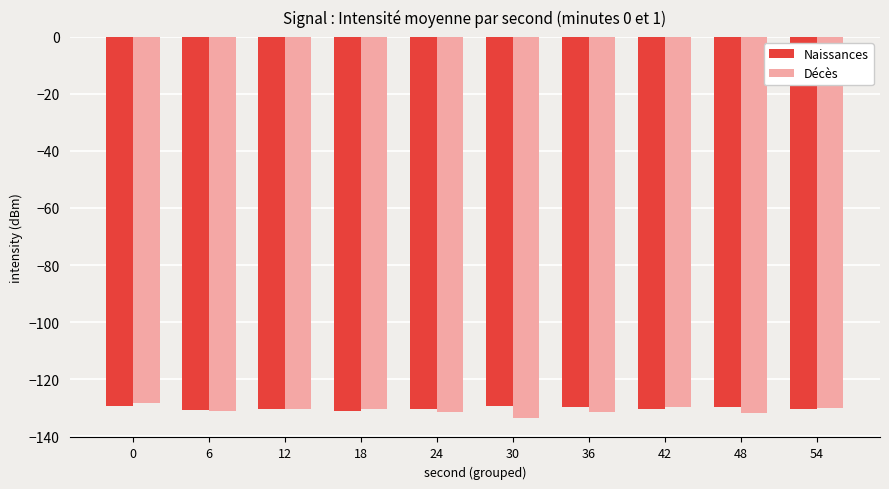

Is the value of Décès at 36 greater than the value of Naissances at 36?

No